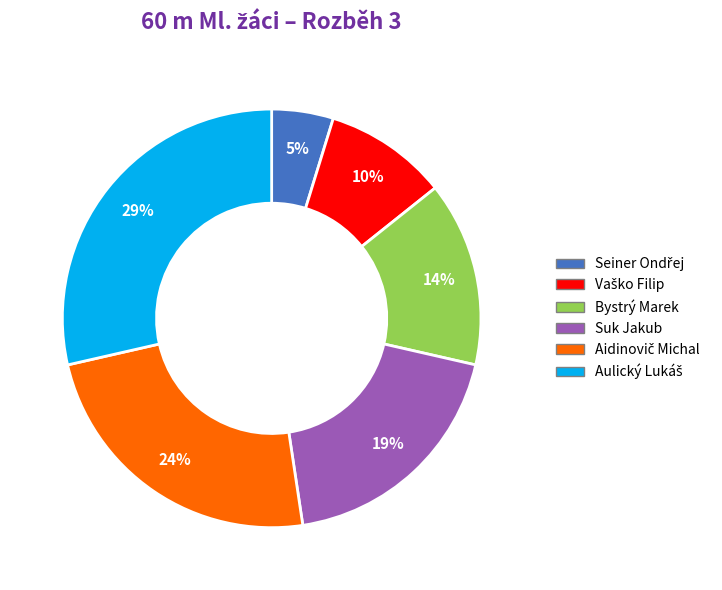

Which has a higher value, Suk Jakub or Bystrý Marek?

Suk Jakub